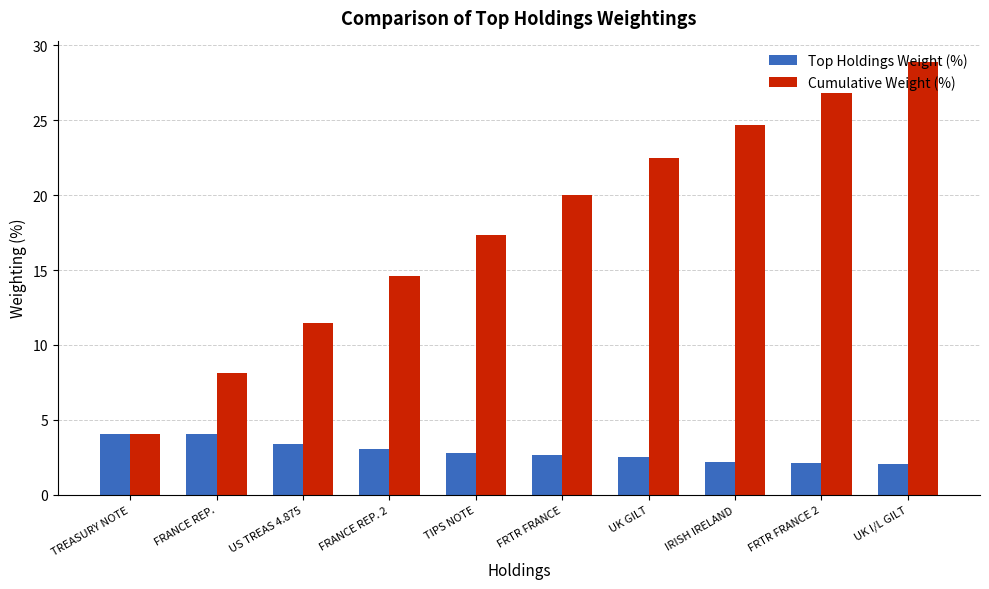

How many bars are there in each group?

2